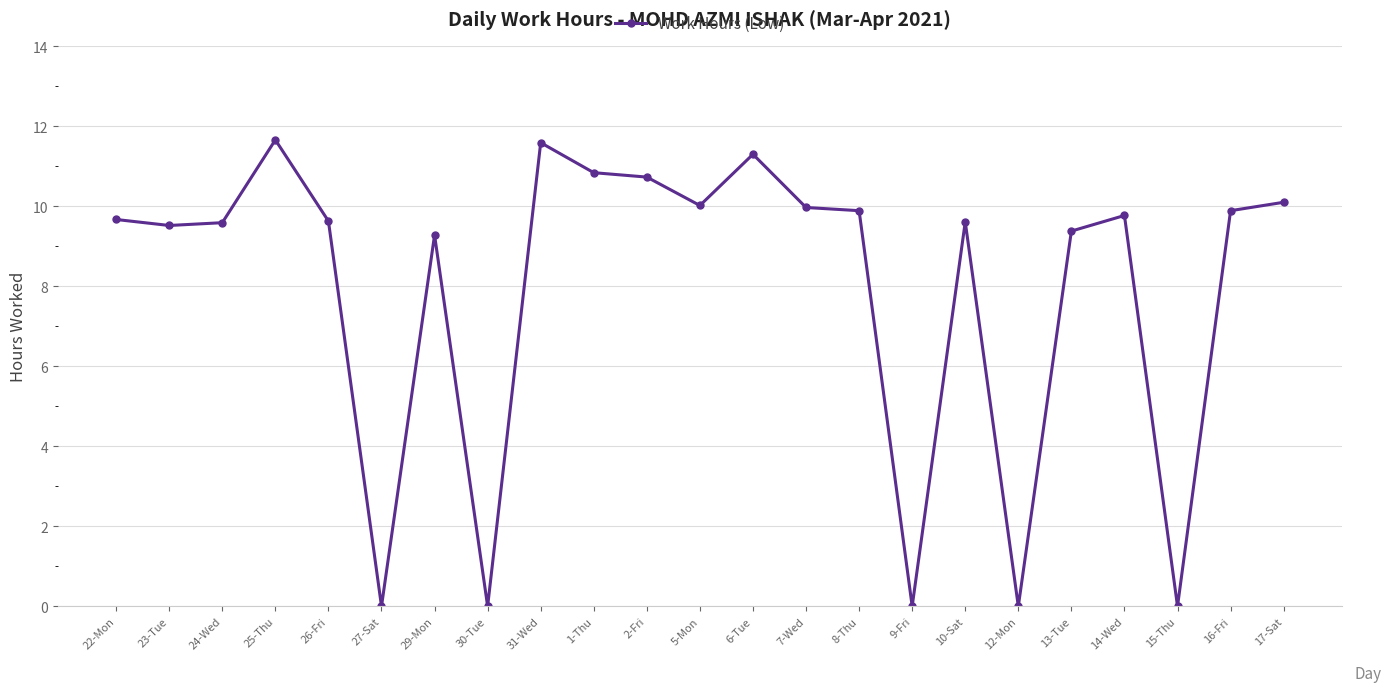

True or false: the data shows 7.6 at 25-Thu.

False